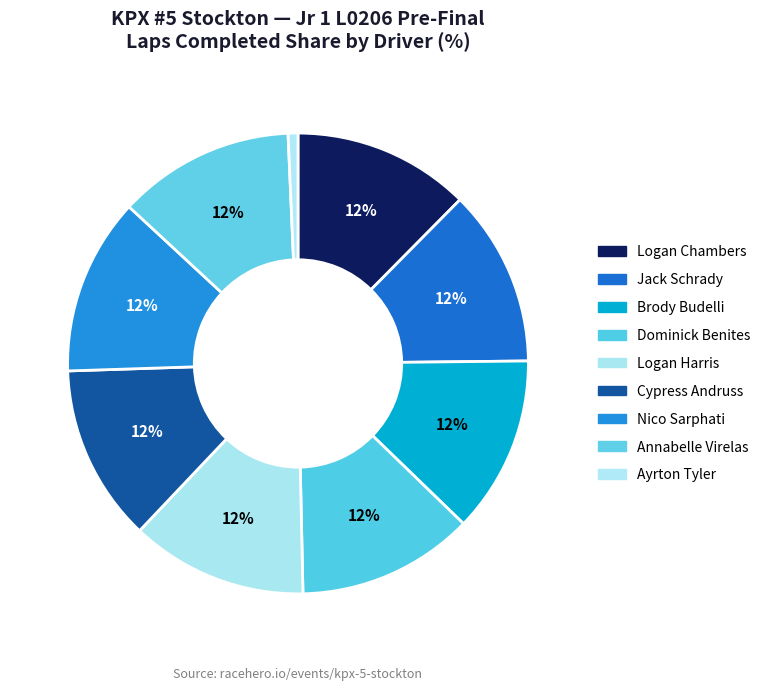

Which slice is the largest?

Logan Chambers